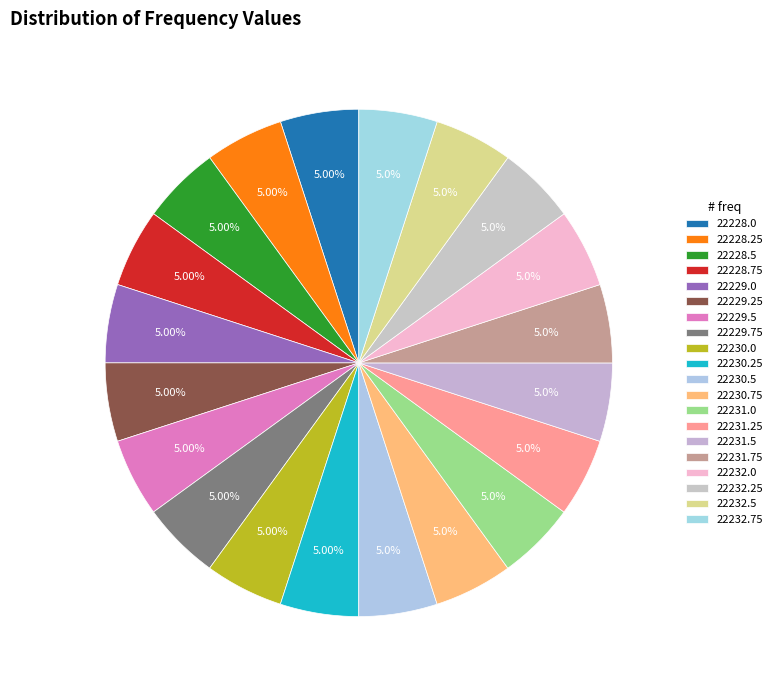

To the nearest percent, what percentage of the pie is 22231.75?

5%